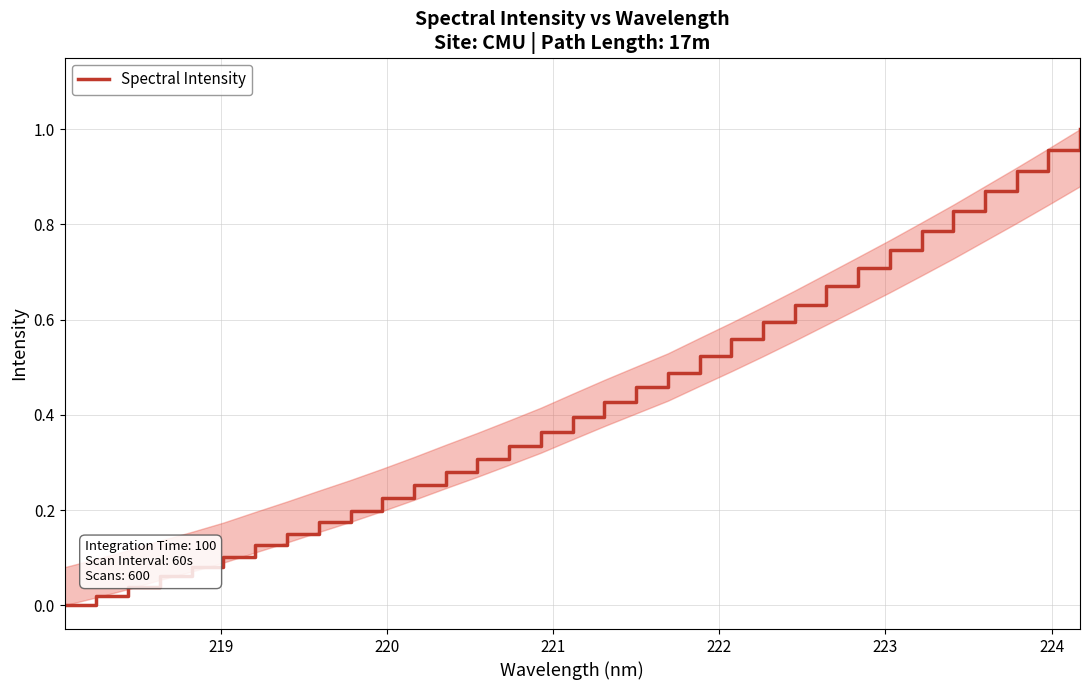

Count the number of categories in the chart.

33